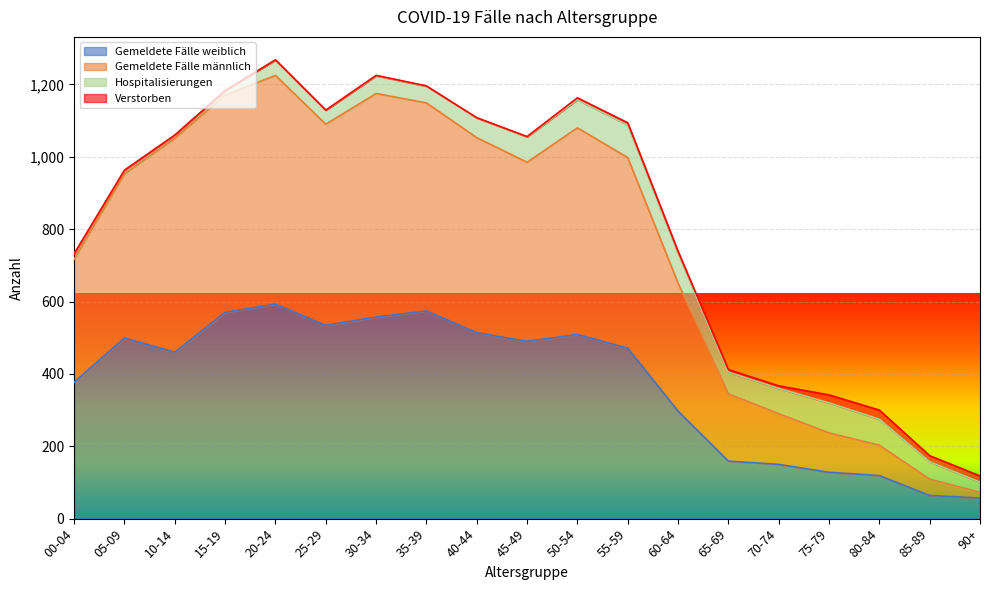

What is the maximum value for Gemeldete Fälle weiblich?

593